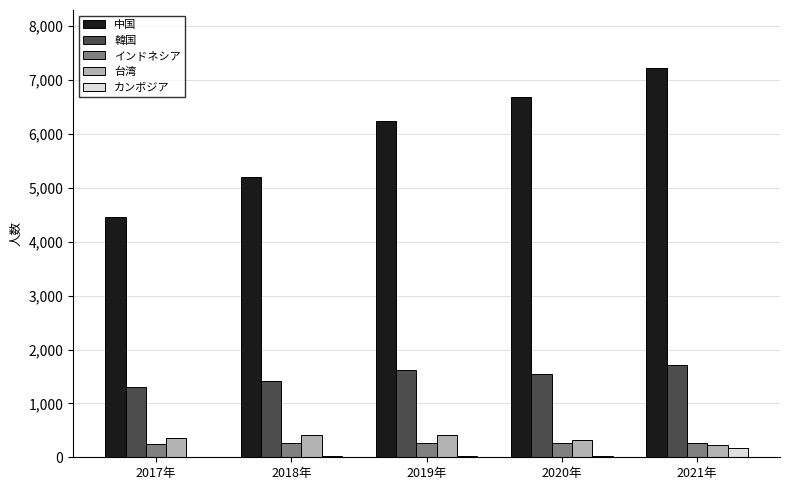

Which series has the largest total across all categories?

中国